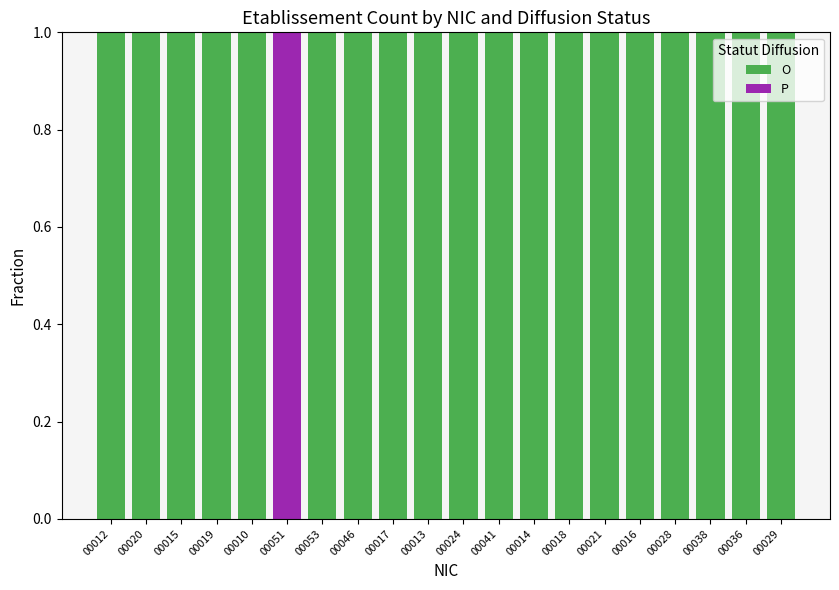

What is the sum of all O values?

19